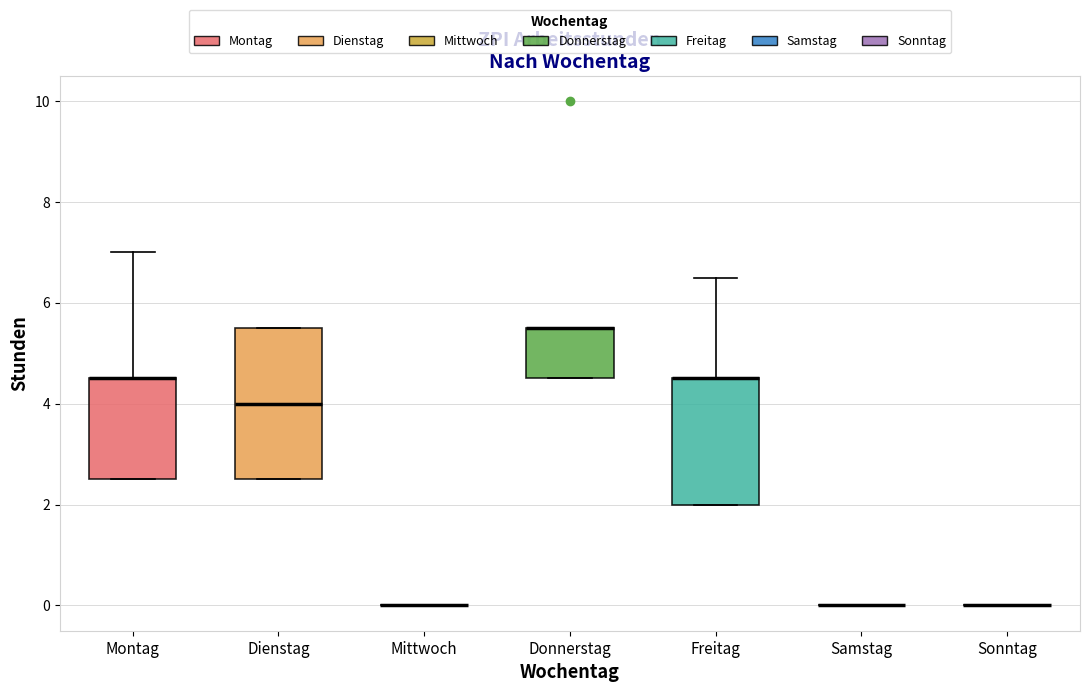

Comparing the boxes themselves (not the whiskers), which one is the tallest?

Dienstag